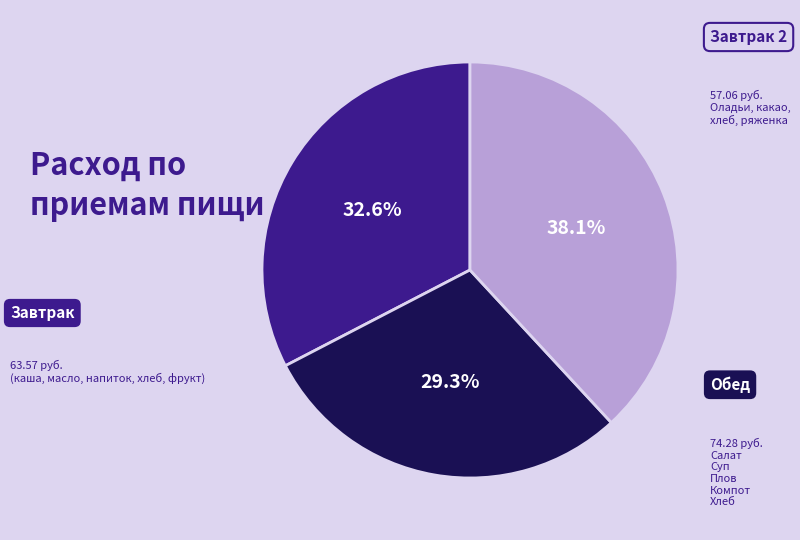

Is there a majority slice in this chart?

No